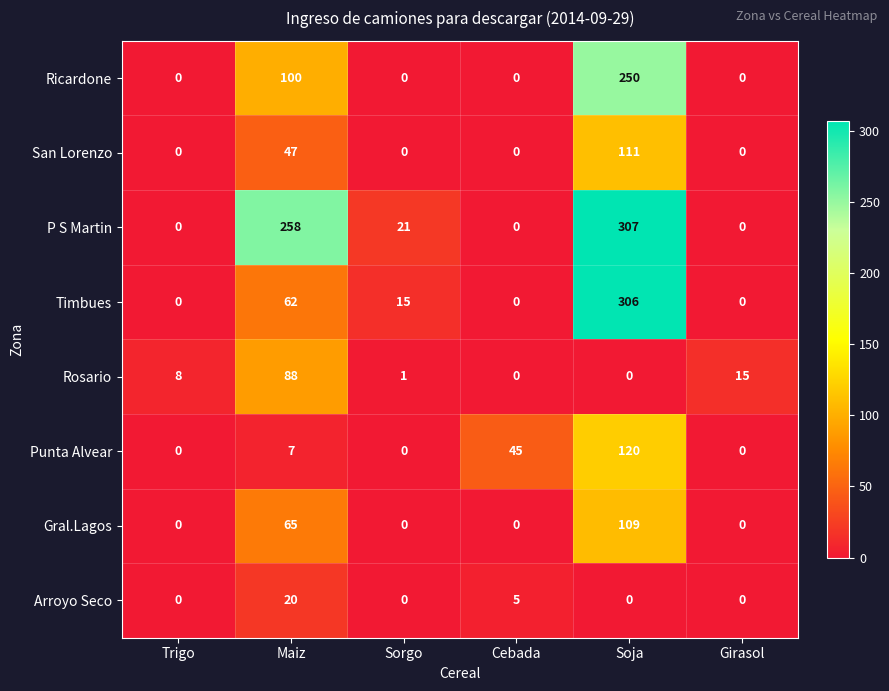

Which series changed the most between Sorgo and Cebada?

Punta Alvear